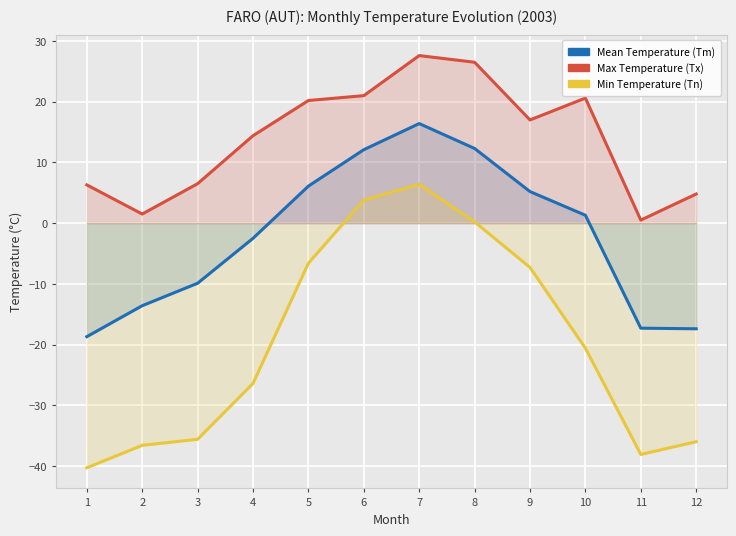

Between 11 and 7, which is larger?

7